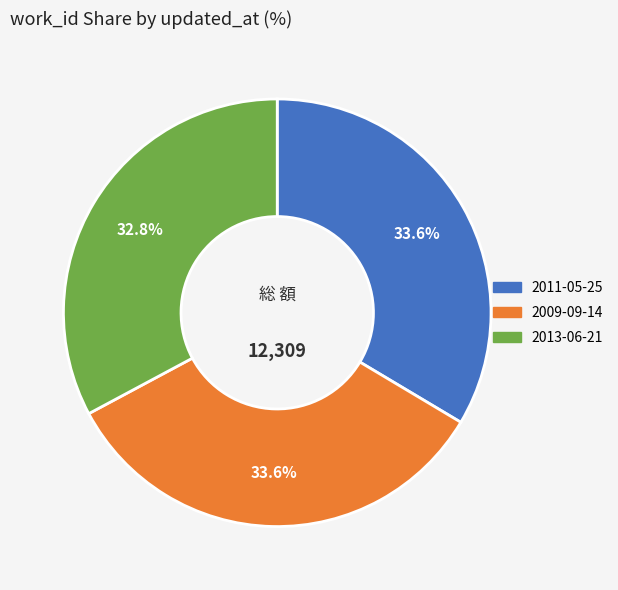

What percentage is the 2013-06-21 slice, to the nearest percent?

33%